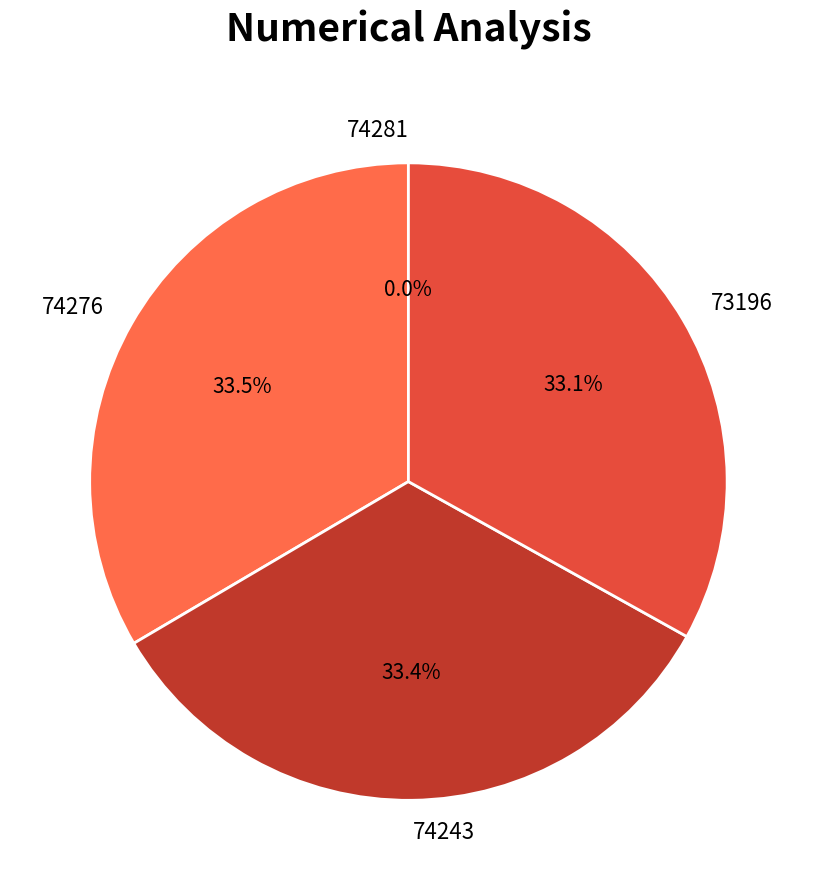

Is there a majority slice in this chart?

No